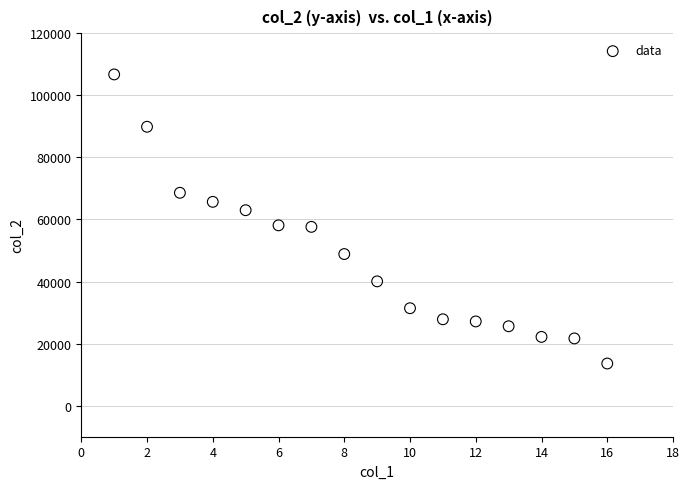

What is the range of X values (max minus min)?

15